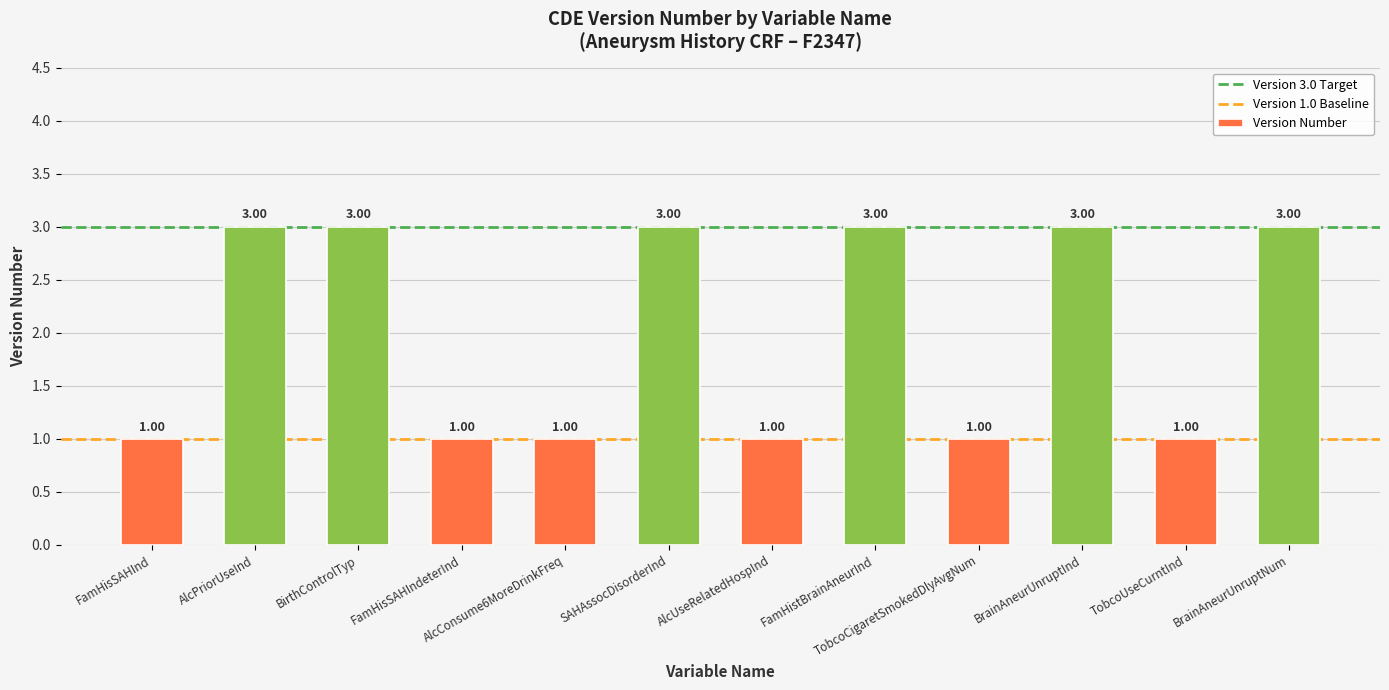

Is it true that the value at FamHistBrainAneurInd is 3?

True